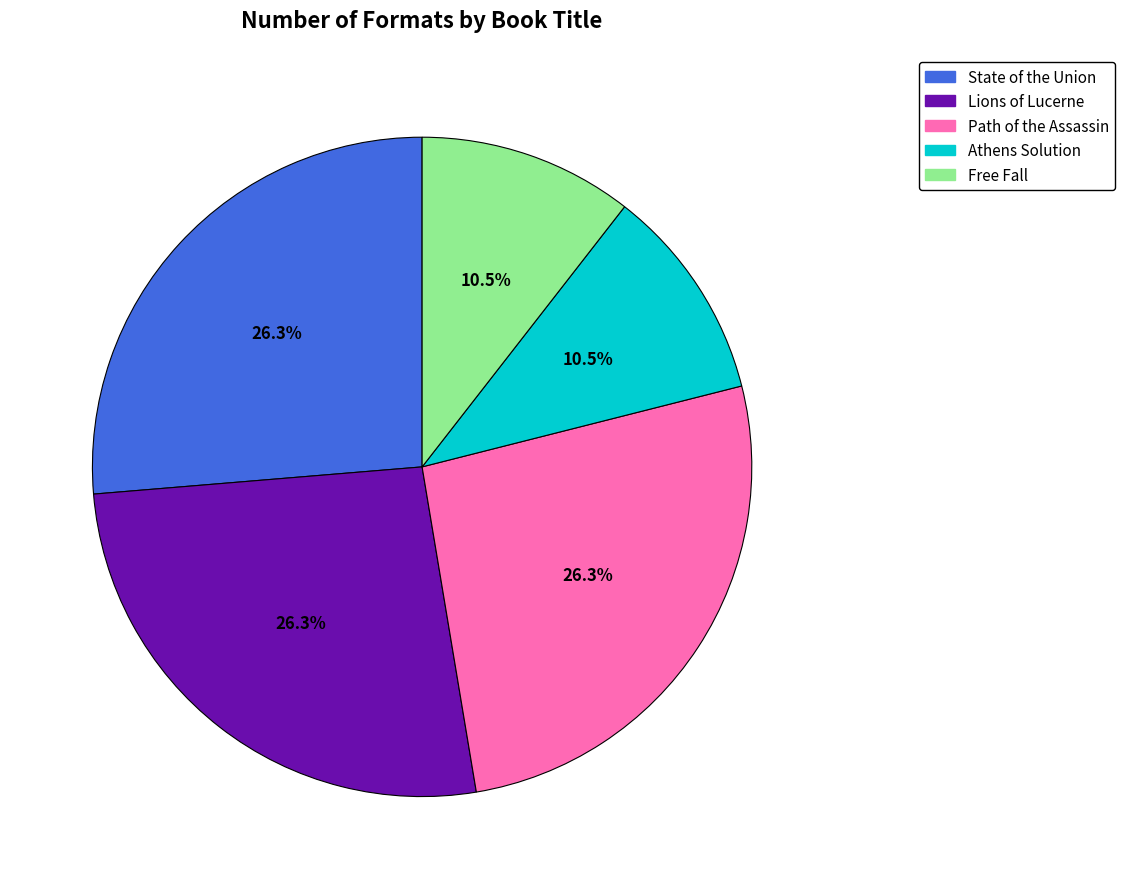

Is it true that Lions of Lucerne is 26% of the pie?

True